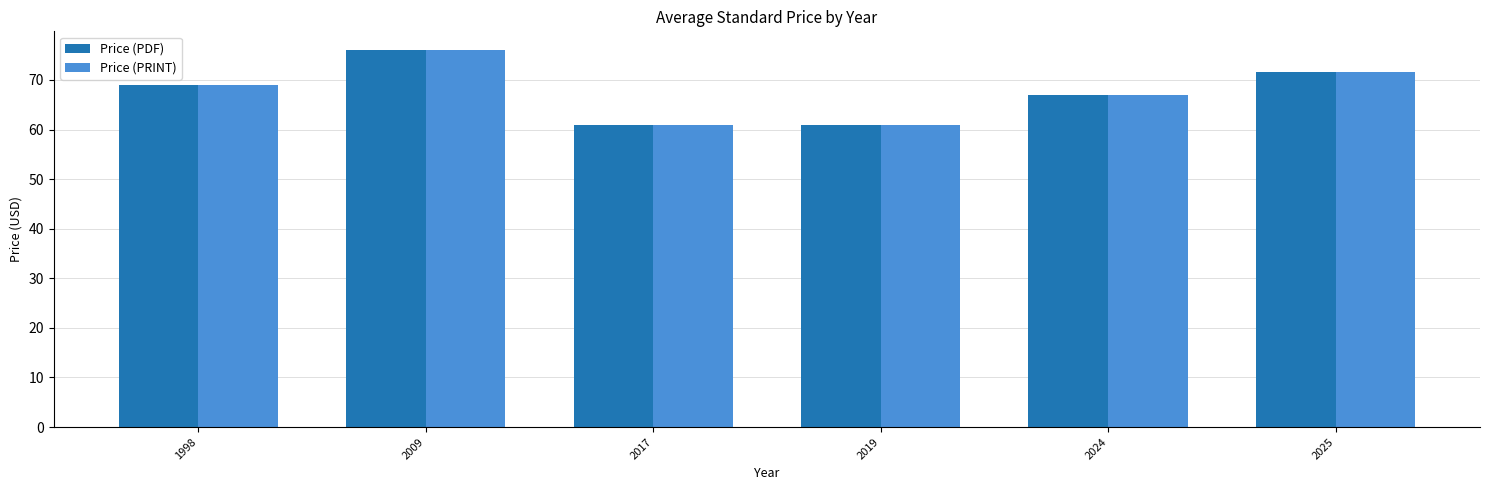

Is the value of Price (PDF) at 1998 greater than the value of Price (PRINT) at 2009?

No